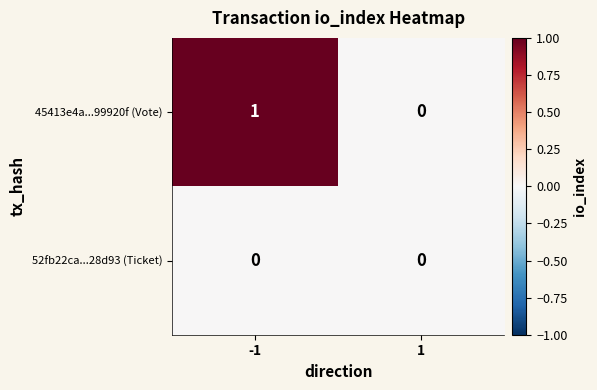

What is the total value across all series at -1?

1